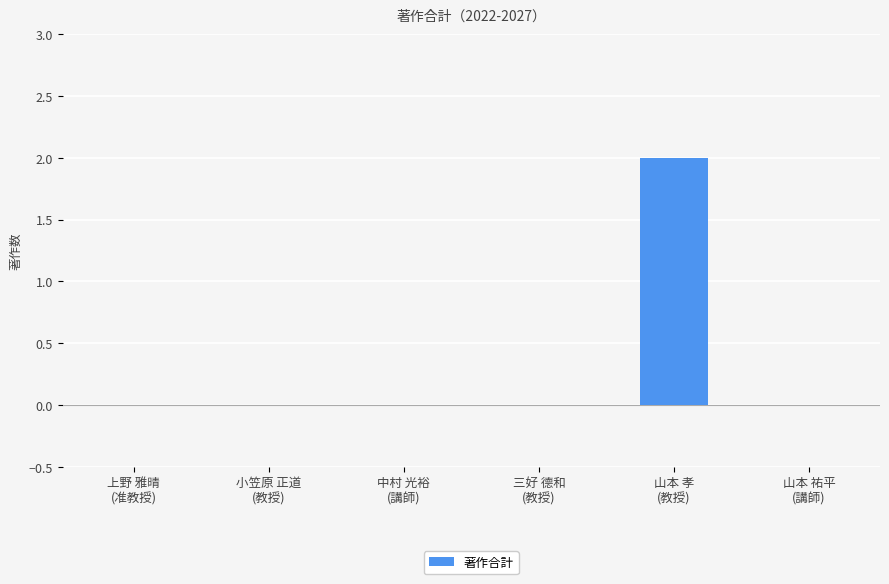

Count the number of data series in this chart.

1